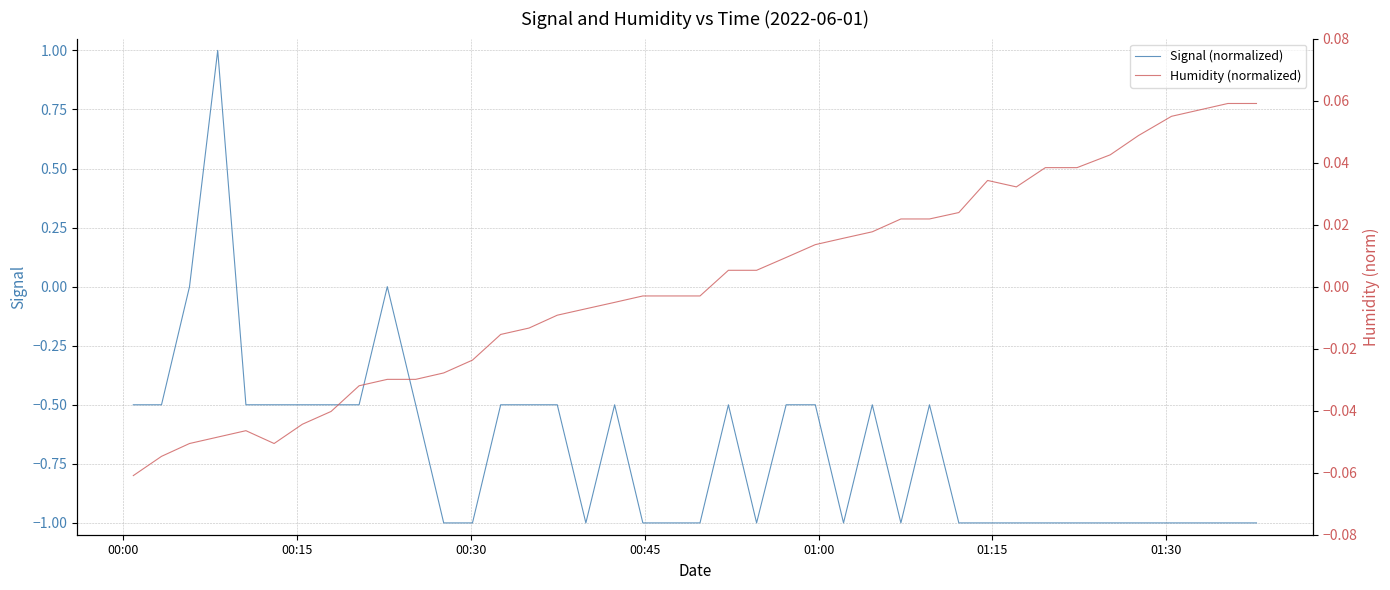

At how many categories does at least one series exceed 0?

20